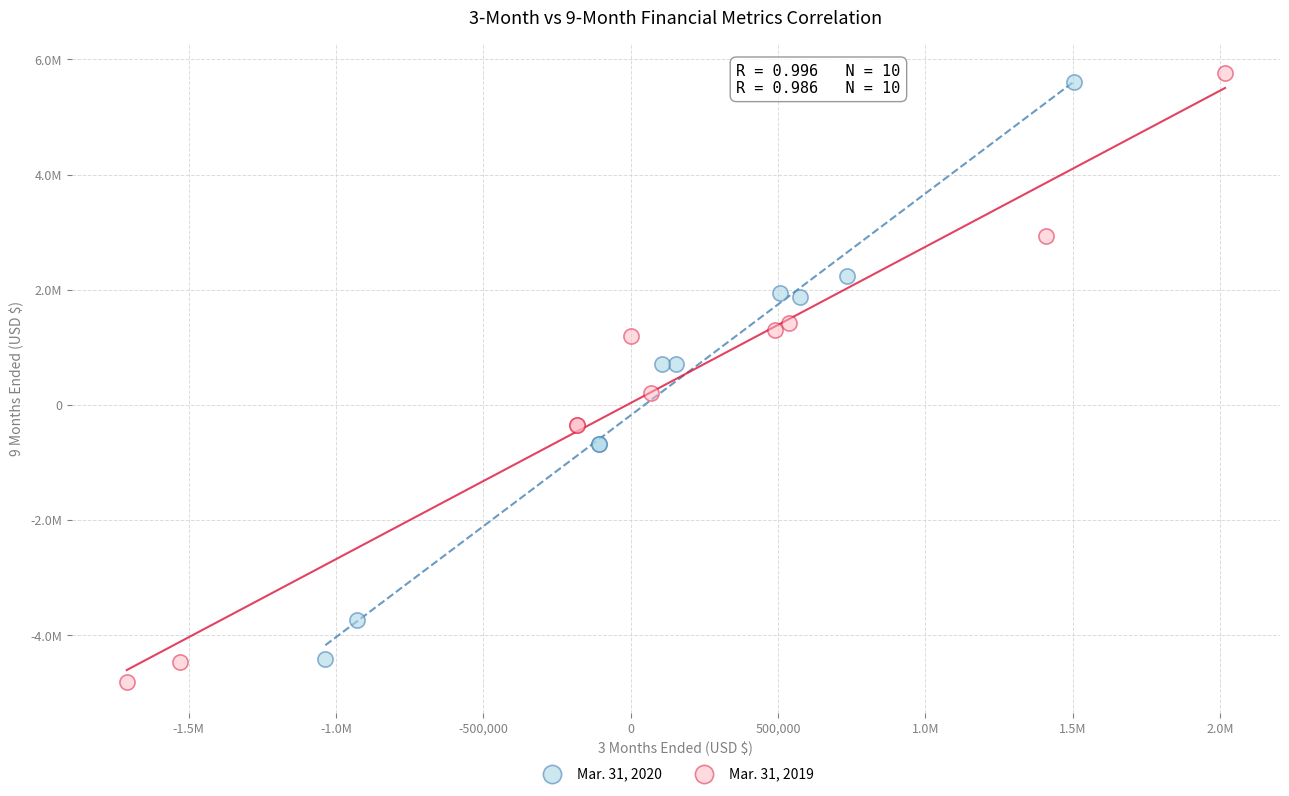

What are all the series names shown in the legend?

Mar. 31, 2020, Mar. 31, 2019